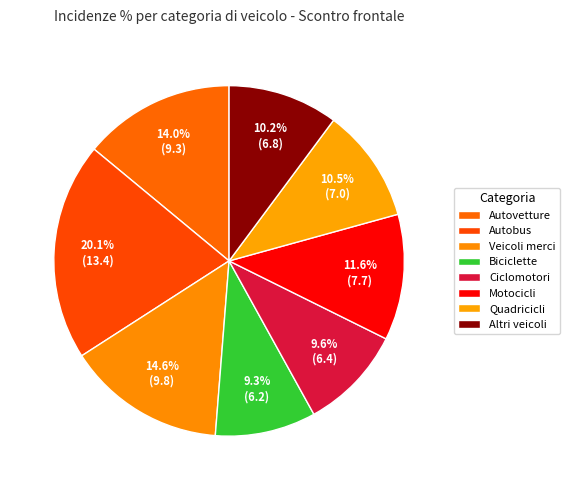

To the nearest percent, what portion does Veicoli merci represent?

15%